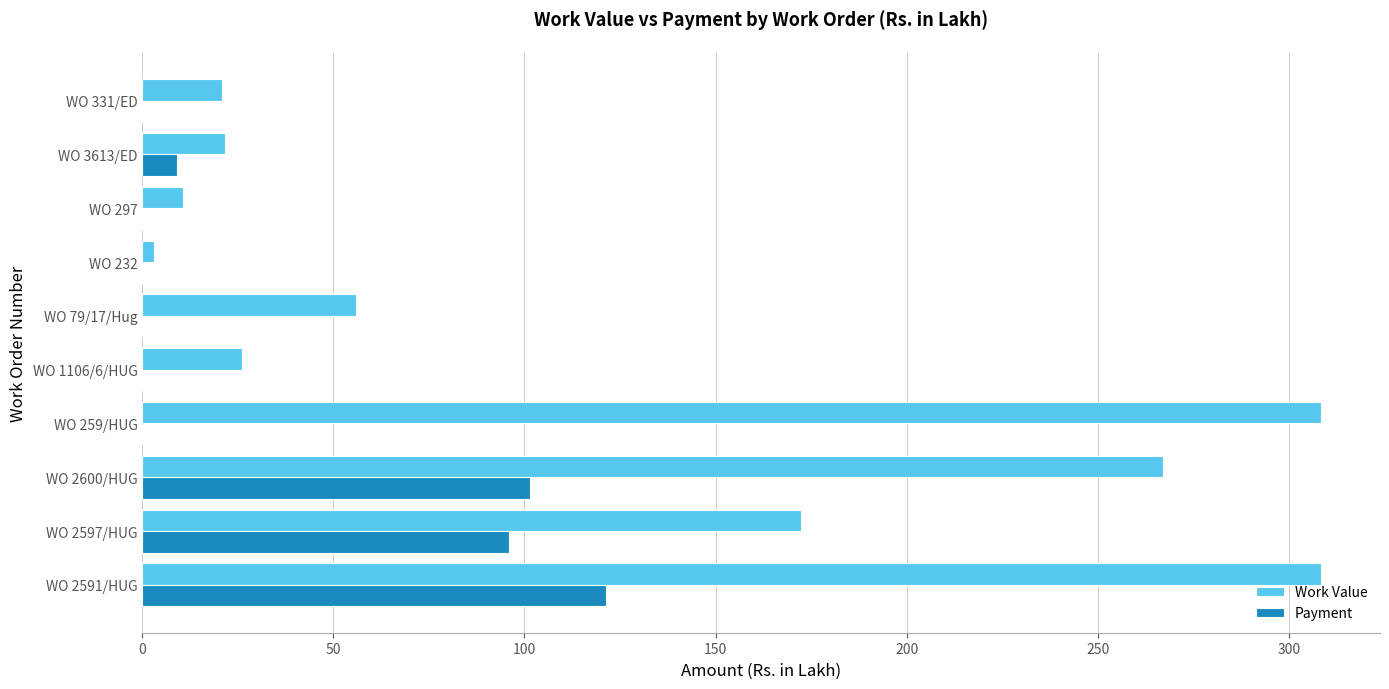

What is the approximate value of Work Value at WO 259/HUG?

308.5